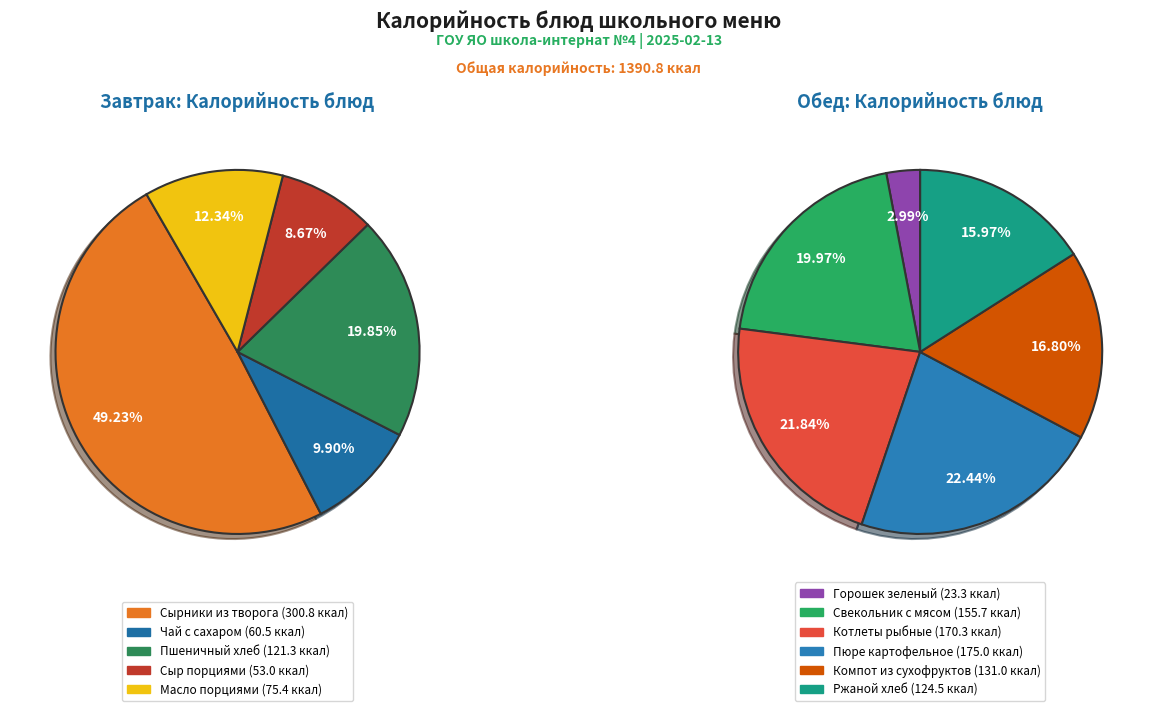

True or false: Масло порциями accounts for 16% of the total.

False